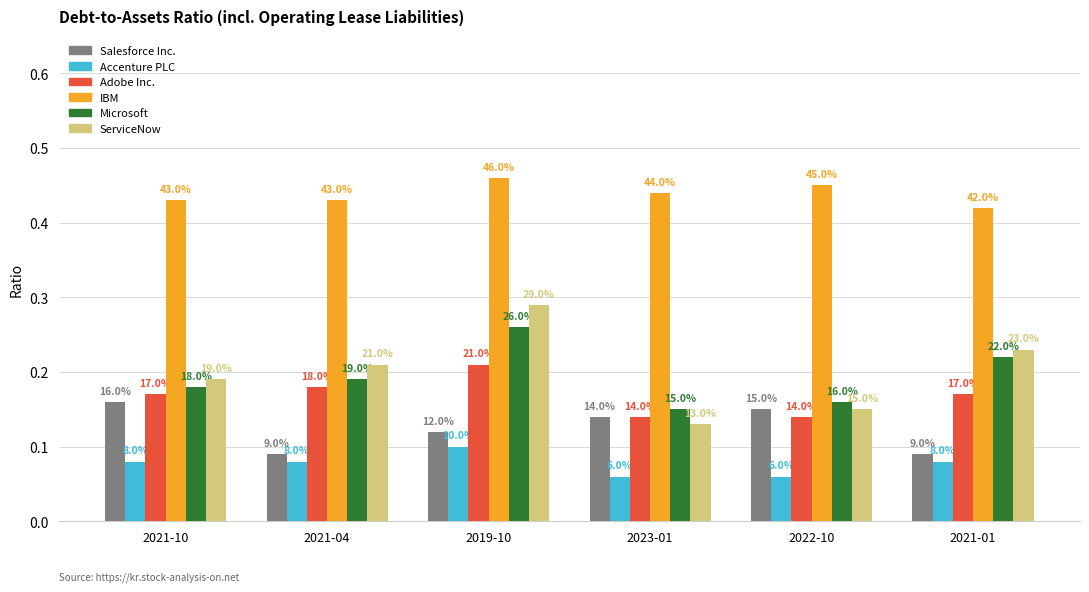

The Accenture PLC series shows 0.1 at 2021-10. True or false?

True